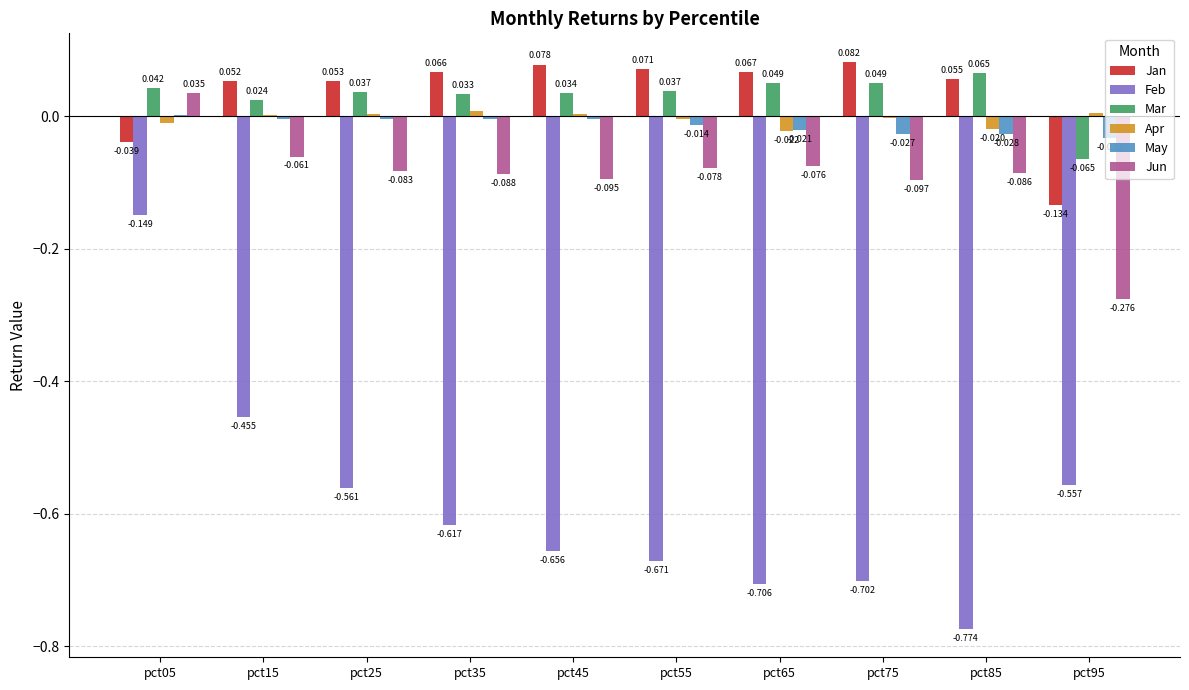

Is the value of Feb at pct25 greater than the value of Apr at pct85?

No